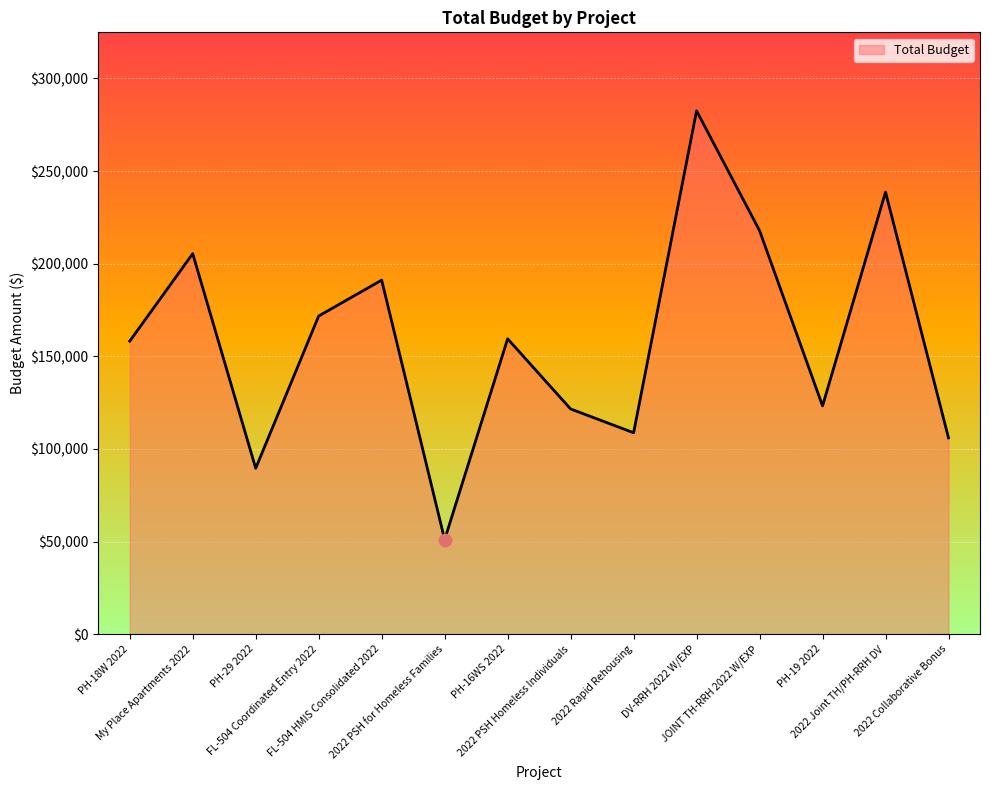

Between FL-504 Coordinated Entry 2022 and 2022 PSH Homeless Individuals, which is larger?

FL-504 Coordinated Entry 2022